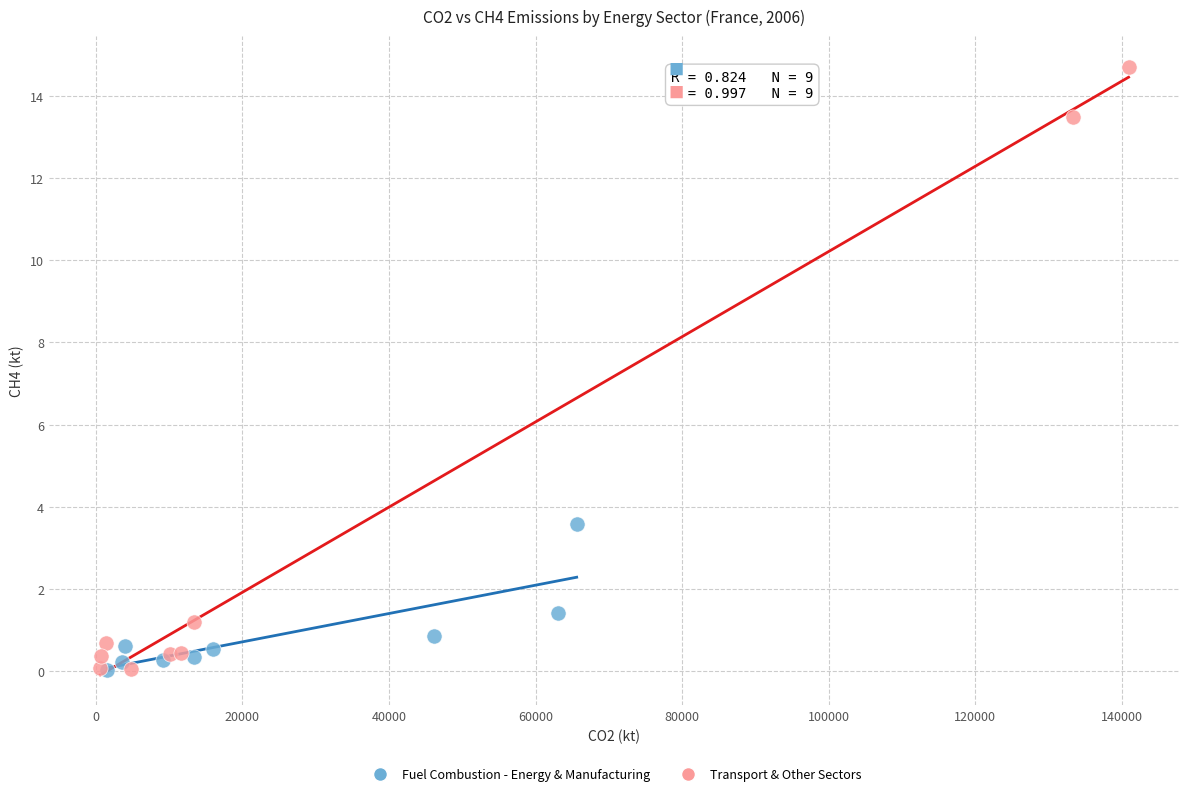

What are all the series names shown in the legend?

Fuel Combustion - Energy & Manufacturing, Transport & Other Sectors